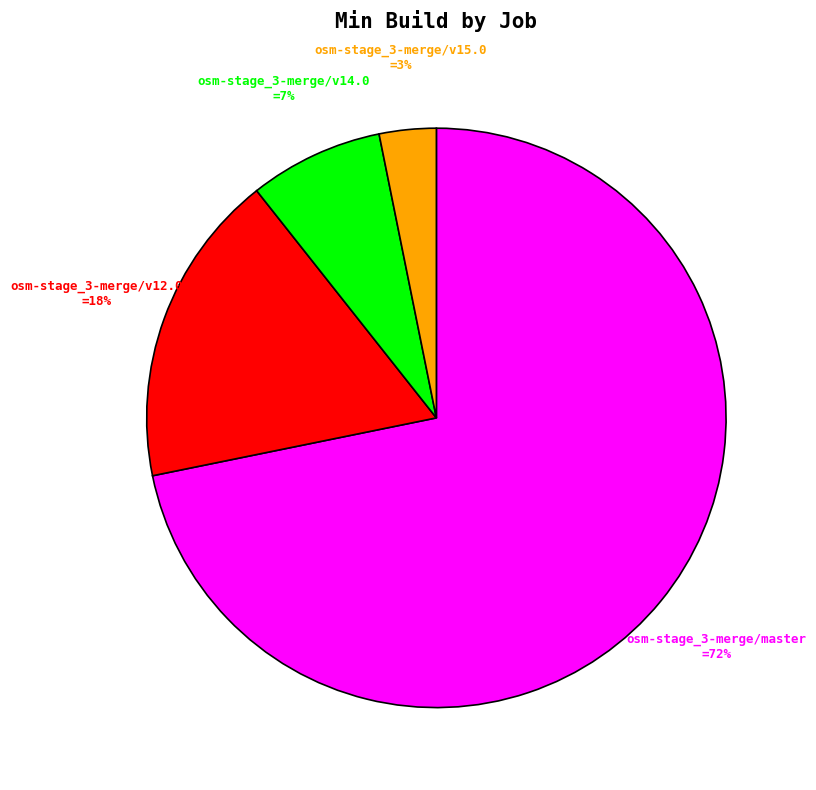

To the nearest percent, what is the average slice percentage?

25%